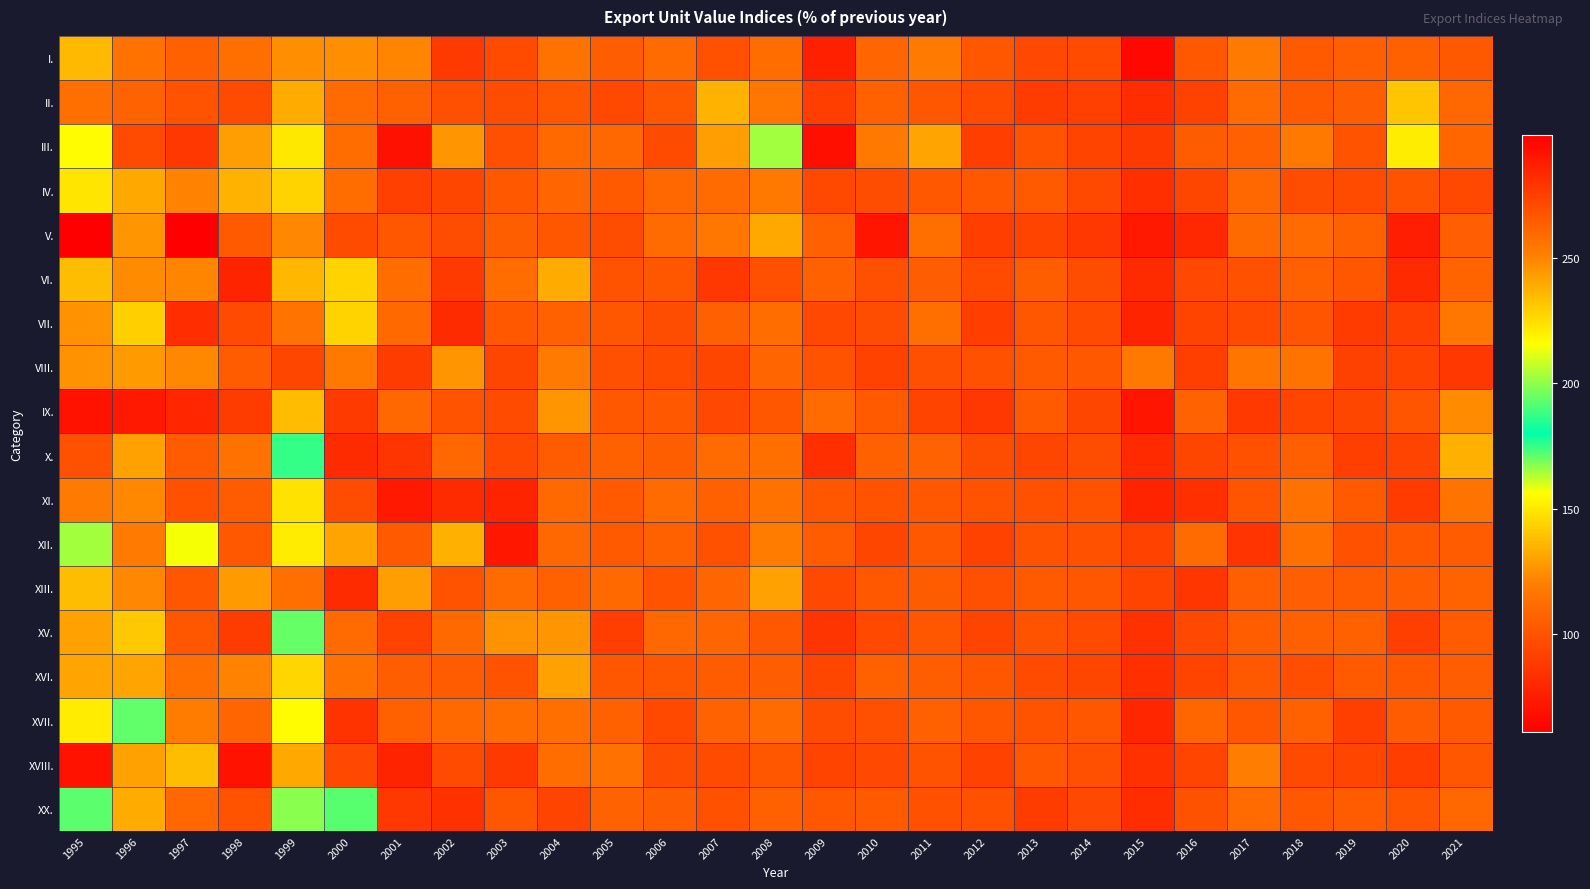

Reading right to left, what are all the values shown in this chart?

I.: 2021=102.7	2020=106.5	2019=105.4	2018=103.0	2017=118.1	2016=102.3	2015=65.0	2014=96.0	2013=95.0	2012=101.0	2011=118.0	2010=108.0	2009=76.0	2008=112.0	2007=99.0	2006=111.0	2005=105.0	2004=114.0	2003=96.0	2002=88.0	2001=122.0	2000=125.0	1999=125.0	1998=113.0	1997=106.0	1996=114.0	1995=137.0
II.: 2021=108.9	2020=140.2	2019=105.0	2018=103.1	2017=110.9	2016=91.9	2015=82.0	2014=91.0	2013=89.0	2012=96.0	2011=101.0	2010=106.0	2009=90.0	2008=116.0	2007=135.0	2006=101.0	2005=95.0	2004=101.0	2003=97.0	2002=98.0	2001=106.0	2000=111.0	1999=133.0	1998=96.0	1997=100.0	1996=107.0	1995=113.0
III.: 2021=108.5	2020=220.8	2019=99.7	2018=117.3	2017=105.7	2016=103.6	2015=88.0	2014=93.0	2013=100.0	2012=90.0	2011=131.0	2010=117.0	2009=68.0	2008=165.0	2007=129.0	2006=96.0	2005=109.0	2004=110.0	2003=98.0	2002=127.0	2001=69.0	2000=112.0	1999=150.0	1998=129.0	1997=87.0	1996=96.0	1995=155.0
IV.: 2021=94.8	2020=99.9	2019=95.9	2018=97.1	2017=109.0	2016=94.0	2015=83.0	2014=95.0	2013=103.0	2012=102.0	2011=102.0	2010=97.0	2009=95.0	2008=117.0	2007=111.0	2006=109.0	2005=103.0	2004=108.0	2003=102.0	2002=94.0	2001=91.0	2000=112.0	1999=144.0	1998=135.0	1997=121.0	1996=132.0	1995=149.0
V.: 2021=105.6	2020=75.1	2019=105.9	2018=110.8	2017=110.5	2016=79.7	2015=73.0	2014=87.0	2013=93.0	2012=90.0	2011=113.0	2010=71.0	2009=106.0	2008=132.0	2007=116.0	2006=111.0	2005=97.0	2004=101.0	2003=105.0	2002=97.0	2001=101.0	2000=96.0	1999=123.0	1998=103.0	1997=61.0	1996=127.0	1995=299.0
VI.: 2021=107.7	2020=80.9	2019=101.7	2018=106.5	2017=98.9	2016=95.1	2015=81.0	2014=97.0	2013=105.0	2012=96.0	2011=105.0	2010=98.0	2009=106.0	2008=98.0	2007=87.0	2006=101.0	2005=100.0	2004=133.0	2003=112.0	2002=88.0	2001=112.0	2000=144.0	1999=136.0	1998=78.0	1997=122.0	1996=124.0	1995=138.0
VII.: 2021=116.8	2020=90.9	2019=88.6	2018=100.5	2017=95.6	2016=92.7	2015=78.0	2014=96.0	2013=101.0	2012=90.0	2011=113.0	2010=97.0	2009=95.0	2008=112.0	2007=106.0	2006=97.0	2005=101.0	2004=106.0	2003=102.0	2002=81.0	2001=110.0	2000=144.0	1999=115.0	1998=96.0	1997=82.0	1996=143.0	1995=126.0
VIII.: 2021=86.9	2020=92.6	2019=91.3	2018=115.3	2017=115.5	2016=90.6	2015=117.0	2014=102.0	2013=103.0	2012=99.0	2011=98.0	2010=92.0	2009=100.0	2008=108.0	2007=94.0	2006=96.0	2005=98.0	2004=118.0	2003=94.0	2002=127.0	2001=89.0	2000=117.0	1999=94.0	1998=104.0	1997=123.0	1996=128.0	1995=126.0
IX.: 2021=123.9	2020=100.7	2019=93.9	2018=93.4	2017=87.9	2016=106.6	2015=71.0	2014=94.0	2013=103.0	2012=87.0	2011=93.0	2010=103.0	2009=111.0	2008=101.0	2007=95.0	2006=102.0	2005=102.0	2004=127.0	2003=96.0	2002=100.0	2001=109.0	2000=88.0	1999=234.0	1998=89.0	1997=79.0	1996=73.0	1995=70.0
X.: 2021=134.3	2020=92.2	2019=90.7	2018=105.4	2017=99.1	2016=93.9	2015=81.0	2014=97.0	2013=94.0	2012=97.0	2011=107.0	2010=106.0	2009=83.0	2008=113.0	2007=111.0	2006=105.0	2005=106.0	2004=104.0	2003=95.0	2002=109.0	2001=86.0	2000=81.0	1999=187.0	1998=114.0	1997=104.0	1996=130.0	1995=99.0
XI.: 2021=115.3	2020=88.6	2019=103.1	2018=113.6	2017=100.2	2016=83.3	2015=78.0	2014=100.0	2013=99.0	2012=100.0	2011=102.0	2010=100.0	2009=101.0	2008=114.0	2007=106.0	2006=111.0	2005=103.0	2004=110.0	2003=78.0	2002=81.0	2001=73.0	2000=97.0	1999=148.0	1998=104.0	1997=99.0	1996=123.0	1995=118.0
XII.: 2021=104.0	2020=102.1	2019=98.8	2018=113.5	2017=85.6	2016=110.8	2015=92.0	2014=99.0	2013=100.0	2012=92.0	2011=102.0	2010=94.0	2009=104.0	2008=119.0	2007=99.0	2006=106.0	2005=103.0	2004=109.0	2003=72.0	2002=134.0	2001=103.0	2000=131.0	1999=151.0	1998=102.0	1997=157.0	1996=118.0	1995=165.0
XIII.: 2021=107.3	2020=104.5	2019=103.7	2018=105.2	2017=105.4	2016=86.2	2015=93.0	2014=101.0	2013=103.0	2012=98.0	2011=104.0	2010=102.0	2009=95.0	2008=130.0	2007=108.0	2006=100.0	2005=110.0	2004=106.0	2003=111.0	2002=100.0	2001=129.0	2000=81.0	1999=113.0	1998=128.0	1997=101.0	1996=123.0	1995=138.0
XV.: 2021=104.2	2020=90.5	2019=105.6	2018=106.5	2017=104.6	2016=95.3	2015=84.0	2014=96.0	2013=100.0	2012=93.0	2011=101.0	2010=95.0	2009=86.0	2008=102.0	2007=108.0	2006=109.0	2005=90.0	2004=127.0	2003=126.0	2002=110.0	2001=92.0	2000=111.0	1999=194.0	1998=89.0	1997=101.0	1996=141.0	1995=130.0
XVI.: 2021=105.1	2020=102.0	2019=102.9	2018=97.6	2017=102.5	2016=92.8	2015=83.0	2014=94.0	2013=96.0	2012=101.0	2011=105.0	2010=106.0	2009=94.0	2008=105.0	2007=104.0	2006=101.0	2005=101.0	2004=130.0	2003=100.0	2002=104.0	2001=105.0	2000=114.0	1999=145.0	1998=121.0	1997=113.0	1996=131.0	1995=131.0
XVII.: 2021=102.9	2020=103.4	2019=90.3	2018=106.3	2017=101.2	2016=108.5	2015=79.0	2014=101.0	2013=100.0	2012=101.0	2011=106.0	2010=98.0	2009=97.0	2008=111.0	2007=107.0	2006=95.0	2005=106.0	2004=113.0	2003=112.0	2002=110.0	2001=106.0	2000=85.0	1999=155.0	1998=108.0	1997=119.0	1996=171.0	1995=151.0
XVIII.: 2021=101.4	2020=89.9	2019=93.4	2018=95.4	2017=119.4	2016=93.1	2015=84.0	2014=98.0	2013=102.0	2012=92.0	2011=100.0	2010=95.0	2009=93.0	2008=101.0	2007=96.0	2006=97.0	2005=114.0	2004=112.0	2003=88.0	2002=96.0	2001=78.0	2000=95.0	1999=132.0	1998=70.0	1997=138.0	1996=130.0	1995=70.0
XX.: 2021=109.5	2020=100.7	2019=103.5	2018=102.0	2017=110.8	2016=99.1	2015=82.0	2014=95.0	2013=89.0	2012=99.0	2011=99.0	2010=103.0	2009=102.0	2008=106.0	2007=99.0	2006=105.0	2005=107.0	2004=93.0	2003=101.0	2002=84.0	2001=87.0	2000=172.0	1999=167.0	1998=100.0	1997=109.0	1996=133.0	1995=193.0